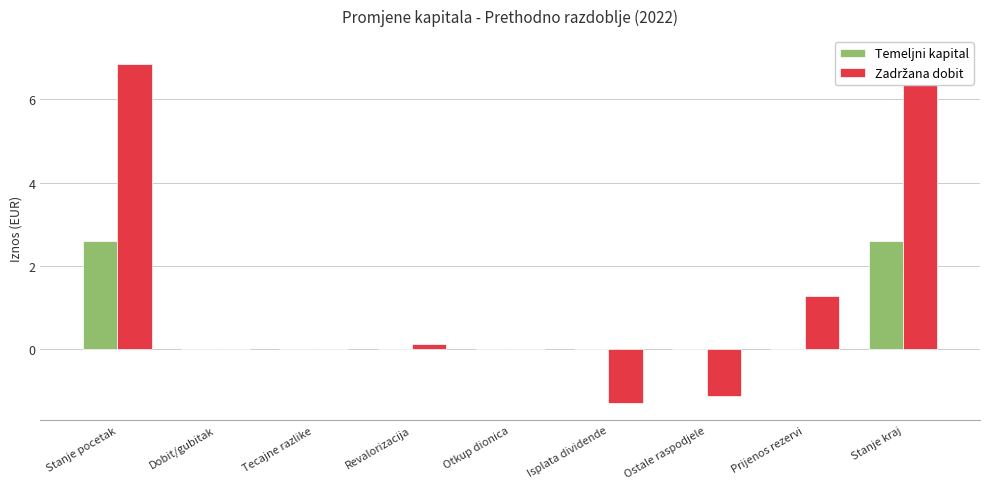

The value of Zadržana dobit at Tecajne razlike is 5.6. True or false?

False